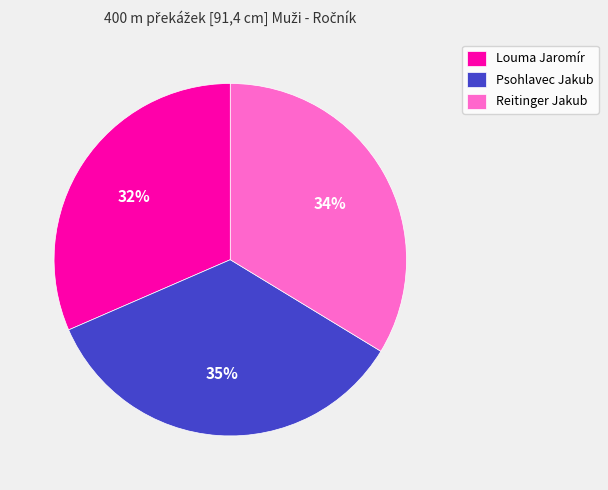

Is the sum of Psohlavec Jakub and Louma Jaromír greater than half?

Yes